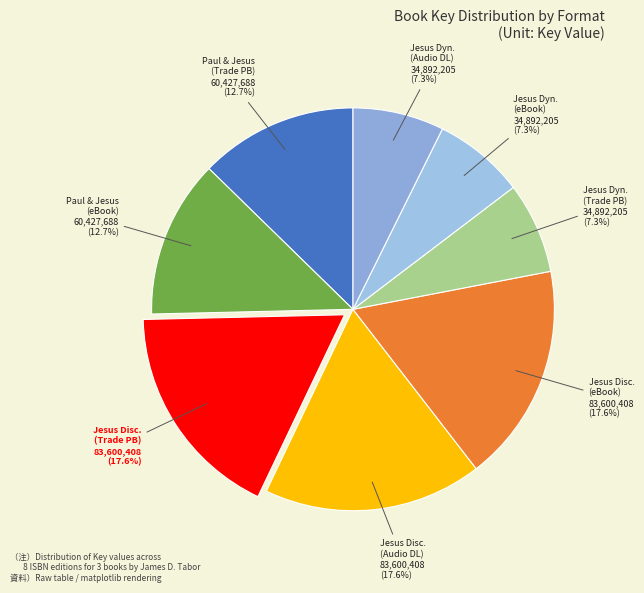

What is the ratio of the value at Jesus Disc. (Audio DL) to the value at Jesus Disc. (Trade PB)?

1.0